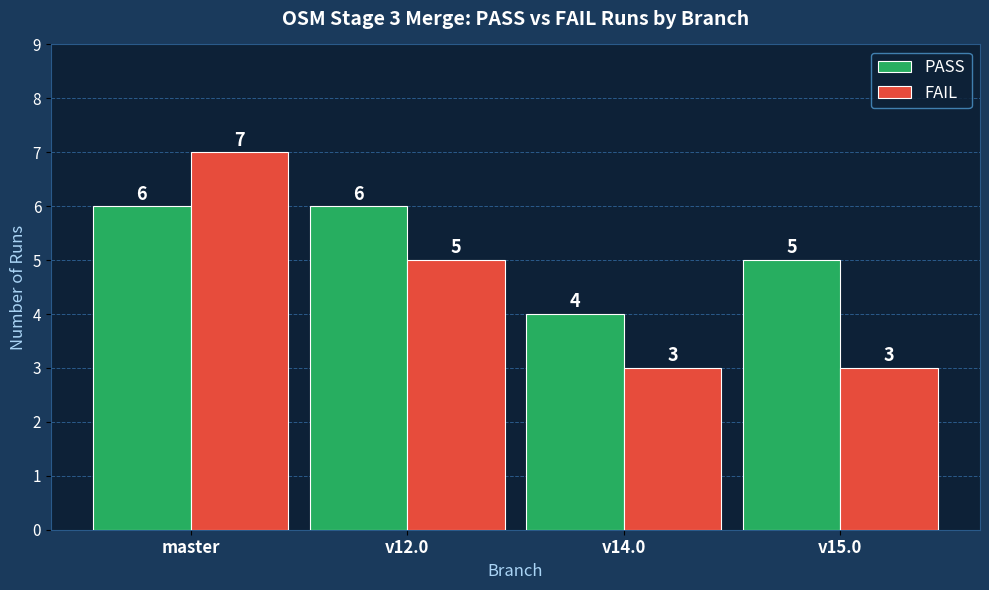

What is the difference between the maximum and minimum values in the FAIL series?

4